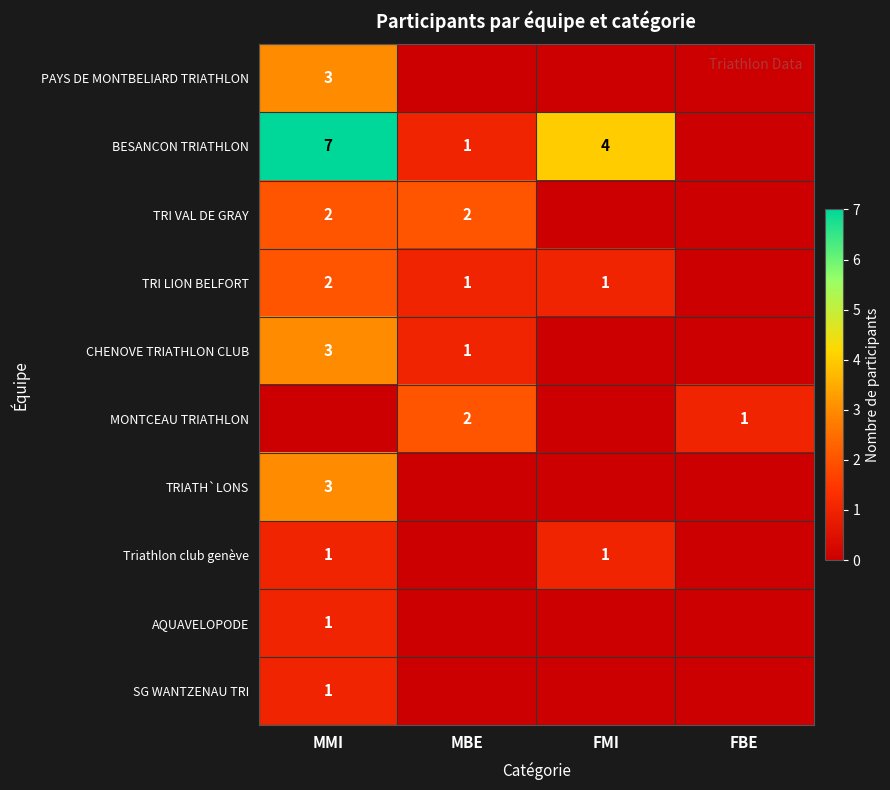

Is the value of TRI VAL DE GRAY at MBE greater than the value of TRI LION BELFORT at MBE?

Yes